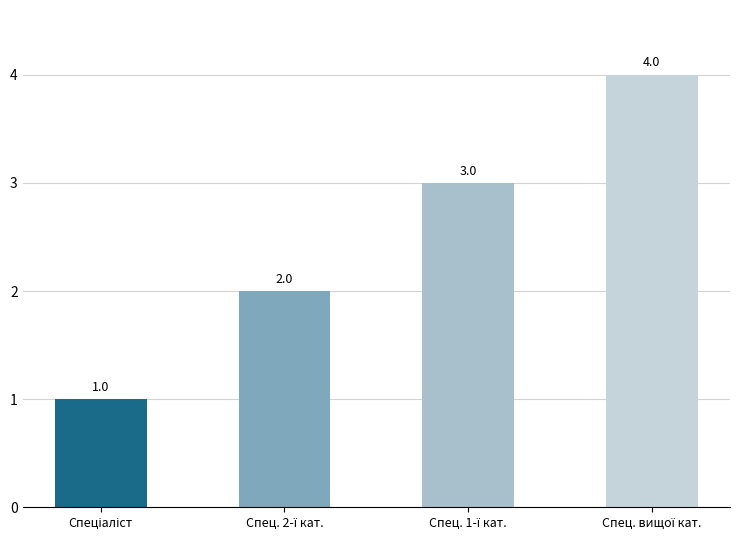

What is the difference between the maximum and minimum values?

3